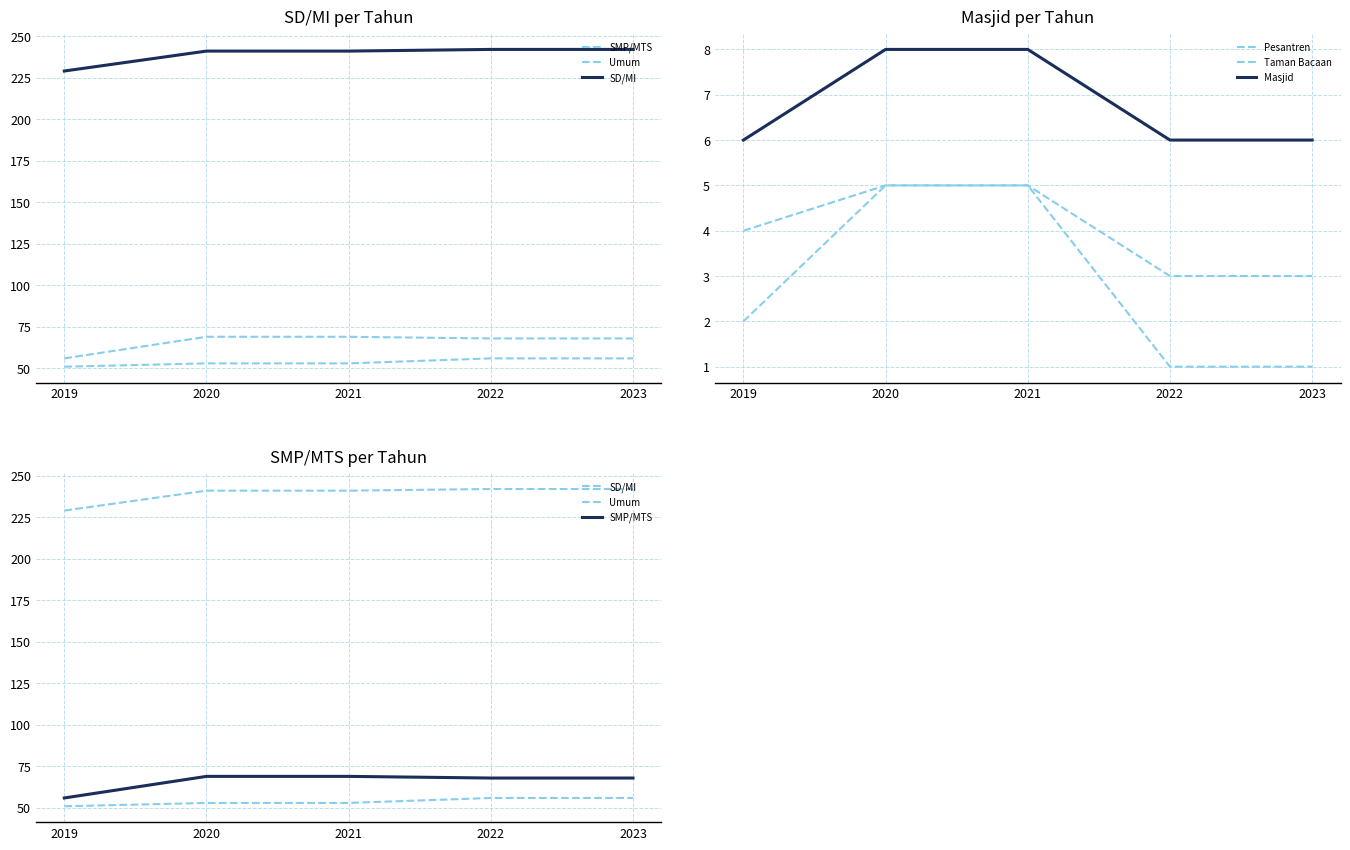

At which label does SMP/MTS first exceed 68?

2020